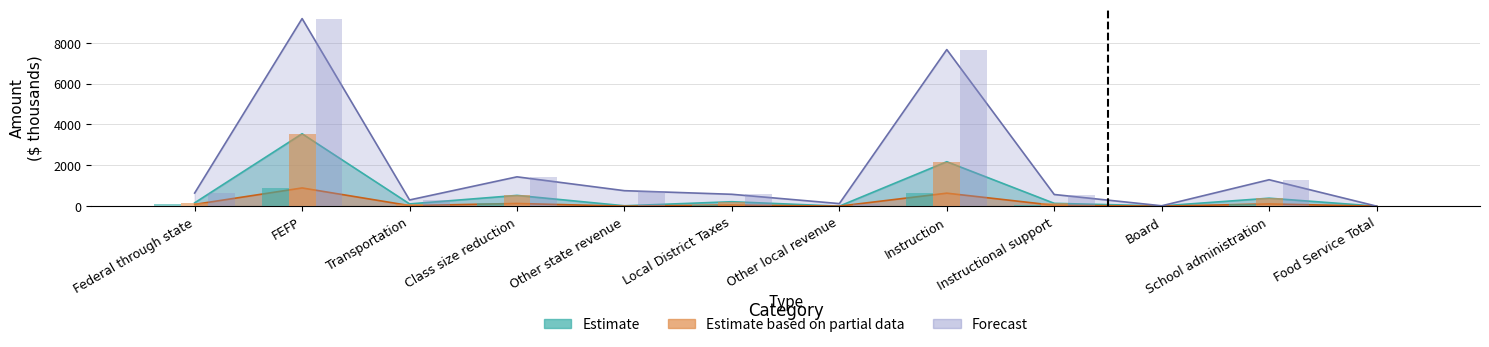

How many bars are there in total?

36